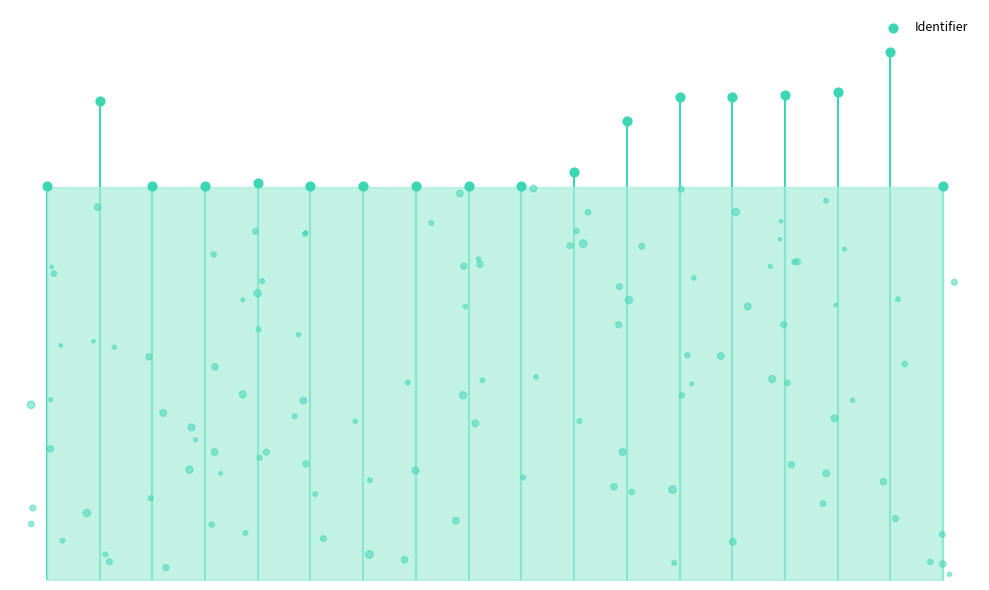

What is the change in value from 1 to 3?

-305070